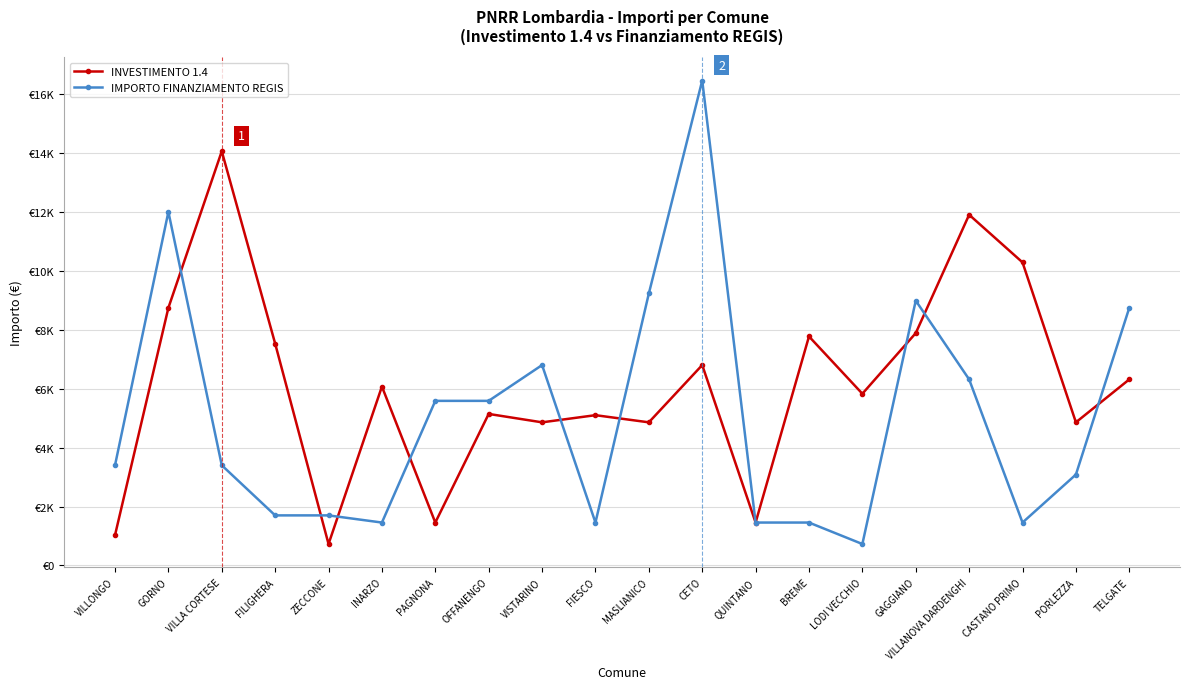

Is the value of IMPORTO FINANZIAMENTO REGIS at ZECCONE greater than the value of INVESTIMENTO 1.4 at OFFANENGO?

No